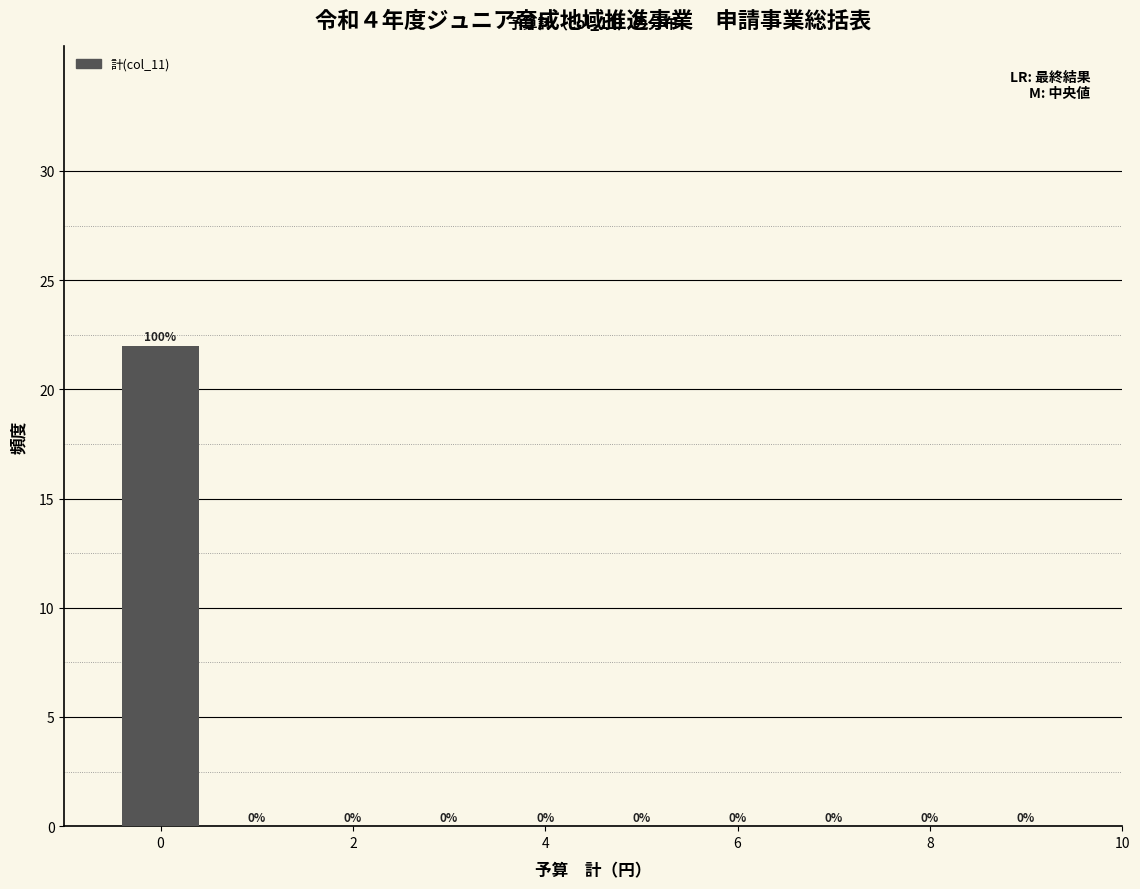

Which range on the x-axis has the tallest bar?

-0.5 to 0.5